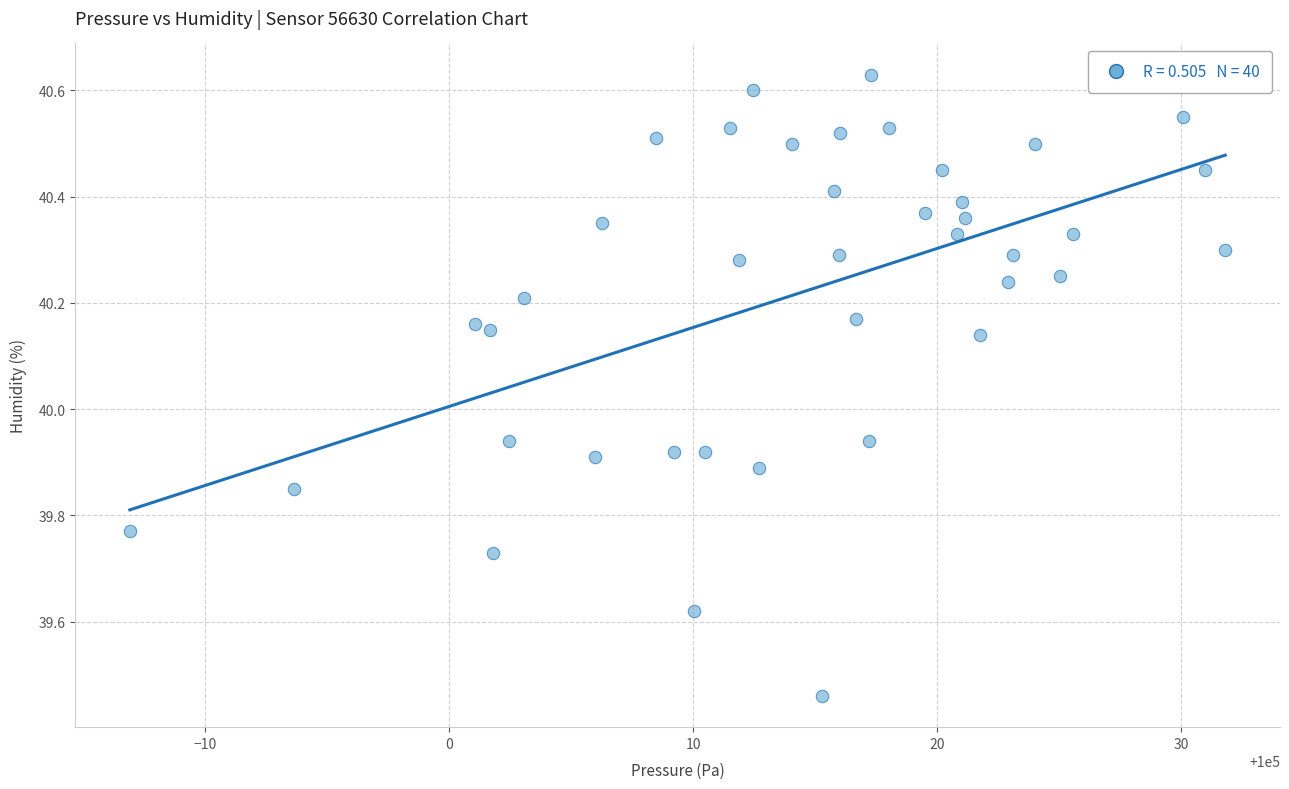

What is the range of X values (max minus min)?

44.9